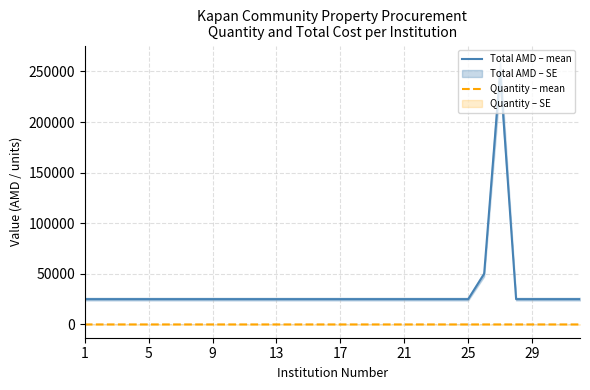

True or false: Quantity – mean and Total AMD – mean intersect in this chart.

False